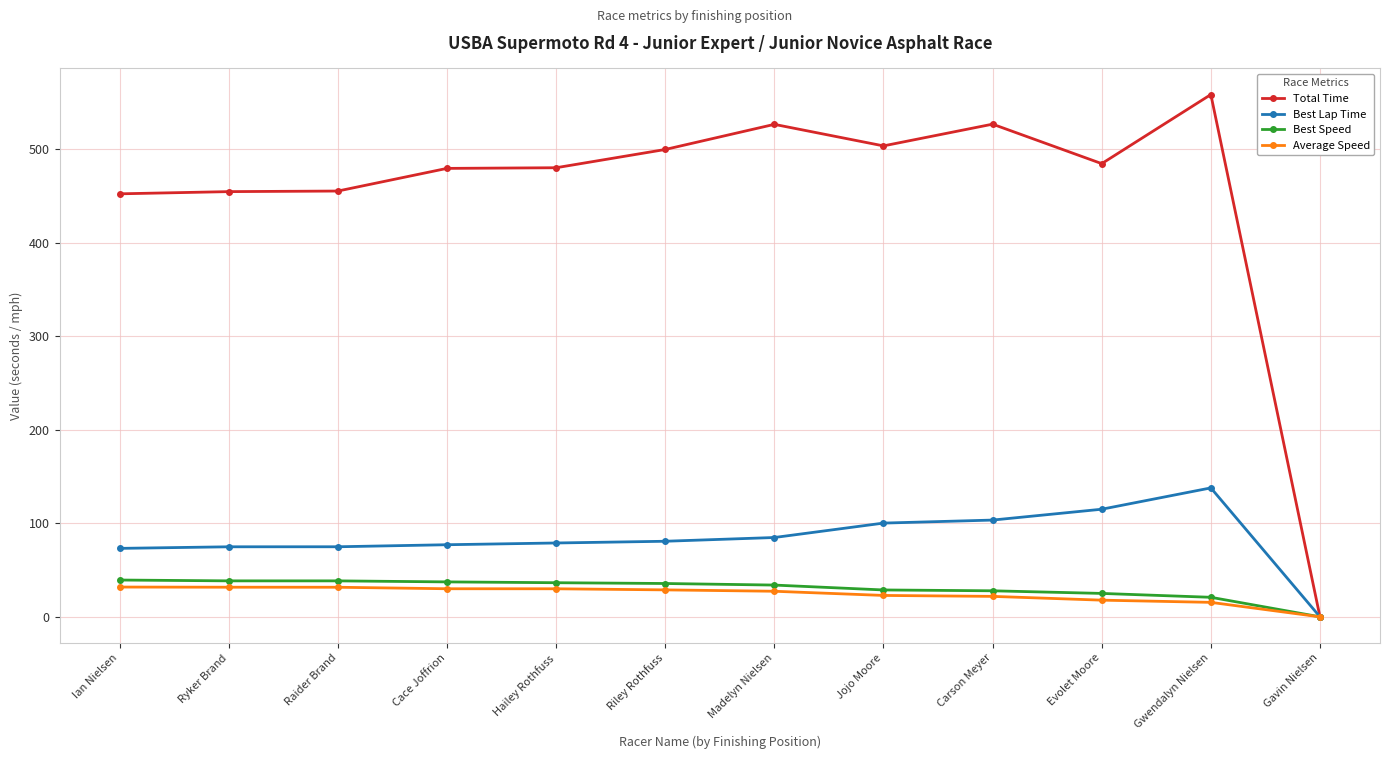

Read the Best Speed value at Riley Rothfuss.

35.6